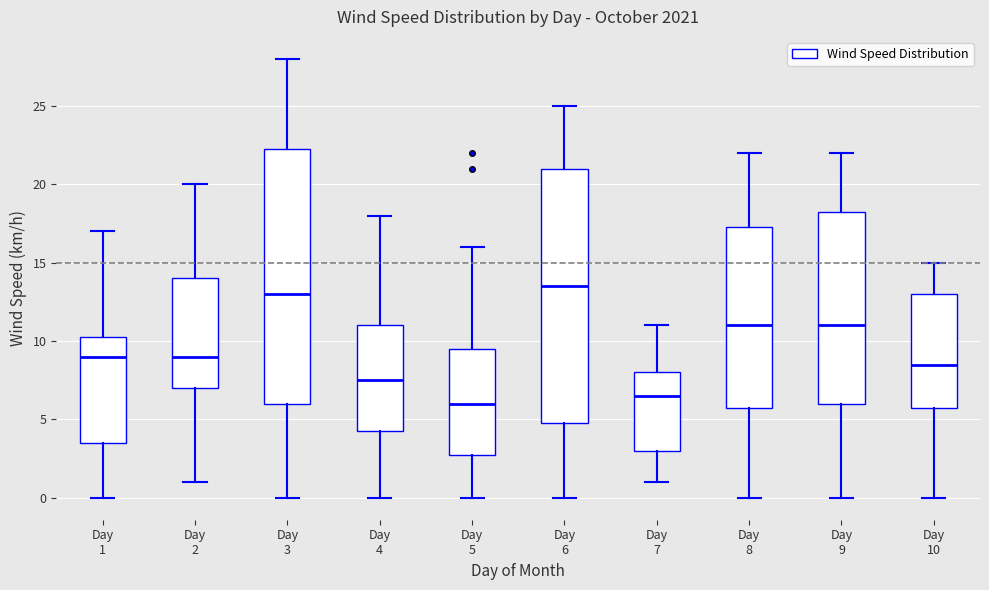

Where is the lower edge of the box for Day 9 on the y-axis? The values are not printed on the chart, so give them approximately, as read against the axis.

6.0